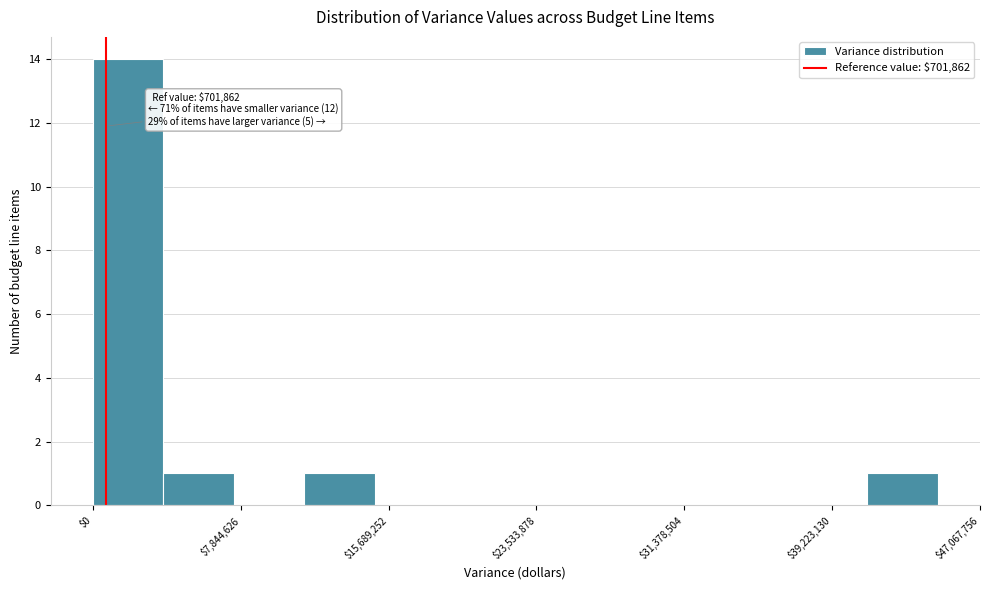

Around what value on the x-axis is the tallest bar? Give the approximate position of its centre, as read against the axis.

2000000